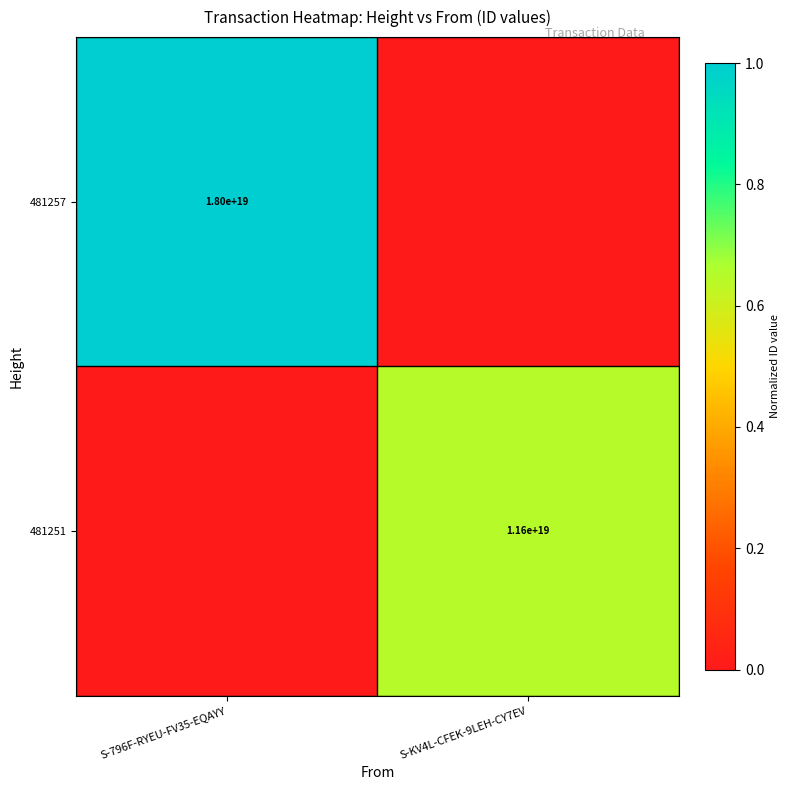

Is the value of 481257 at S-796F-RYEU-FV35-EQAYY greater than the value of 481251 at S-KV4L-CFEK-9LEH-CY7EV?

Yes